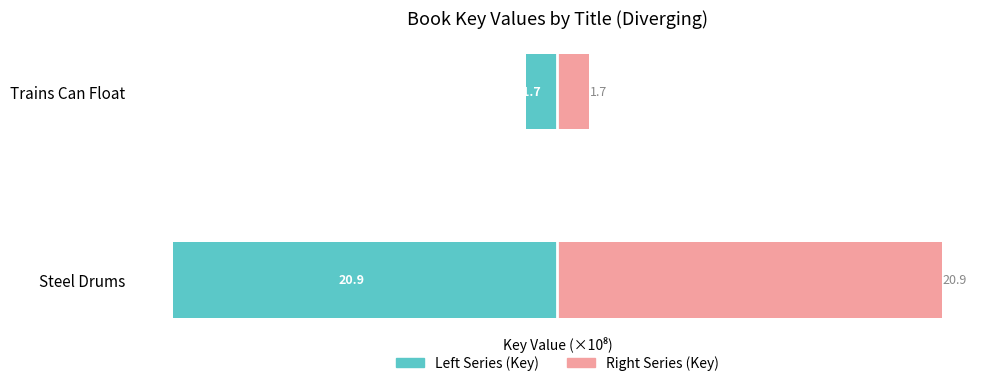

What is the lowest value of the Right Series (Key) series?

1.7